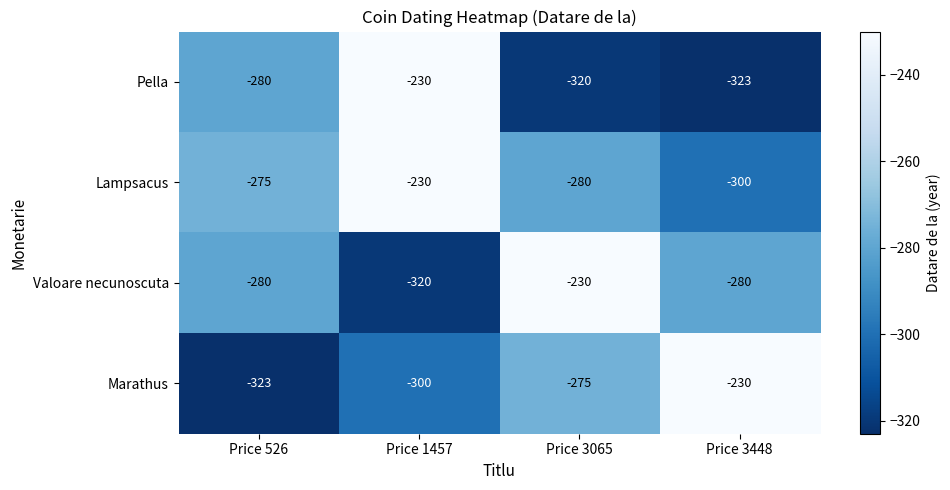

What is the difference between the highest and lowest values at Price 3448?

93